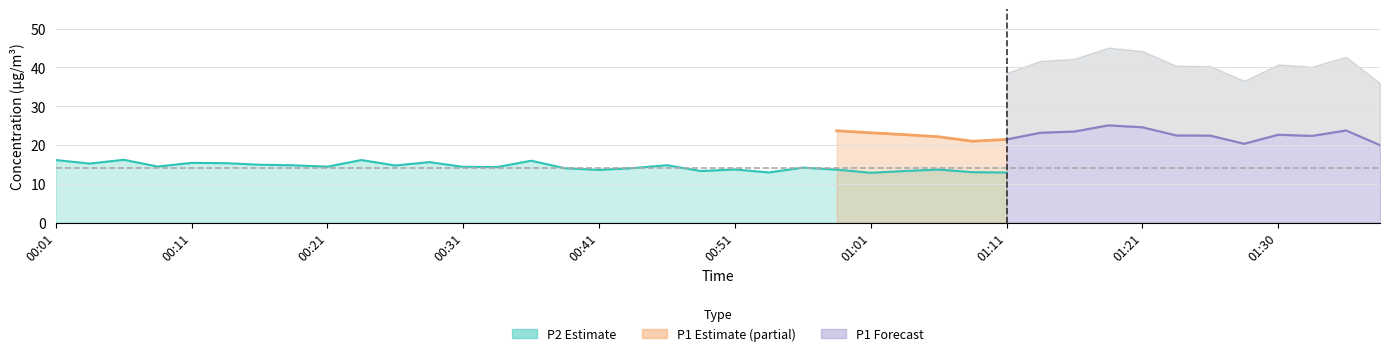

How many interior local valleys does the P2 series have?

12